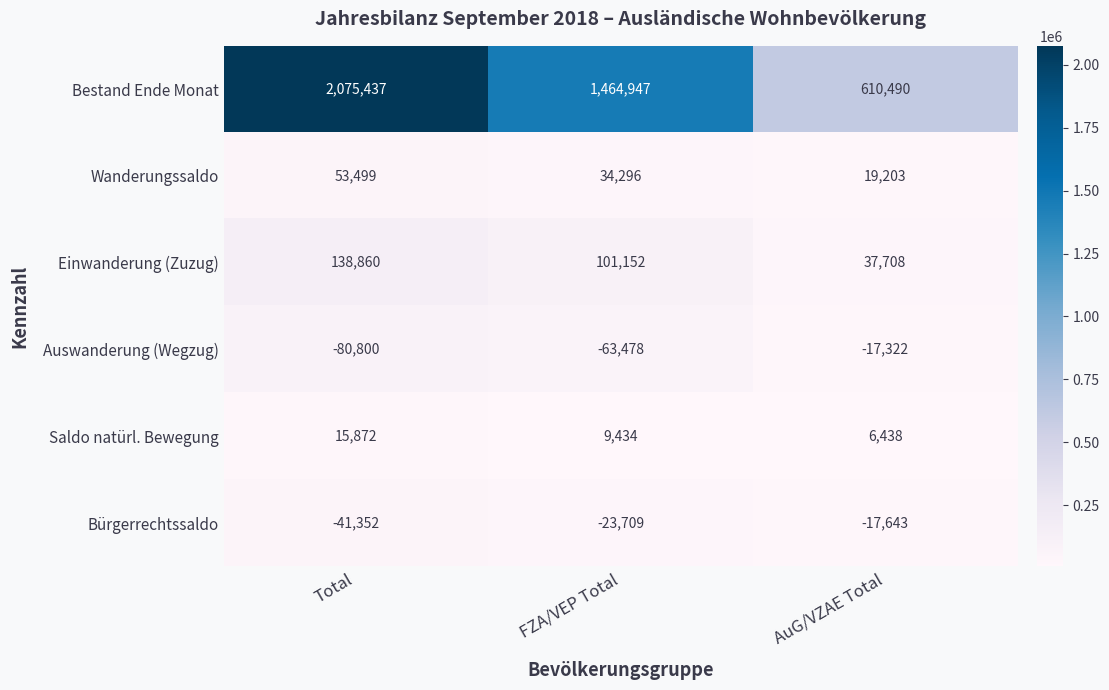

Which label corresponds to the largest value in the chart?

Total